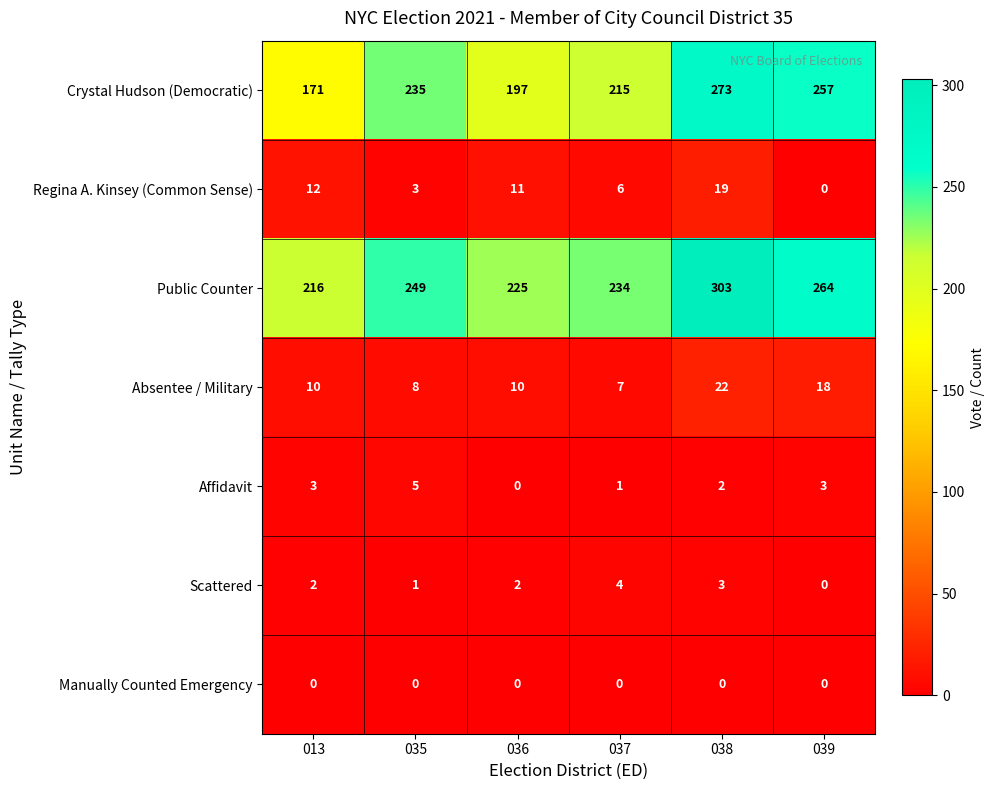

What is the sum of all Affidavit values?

14